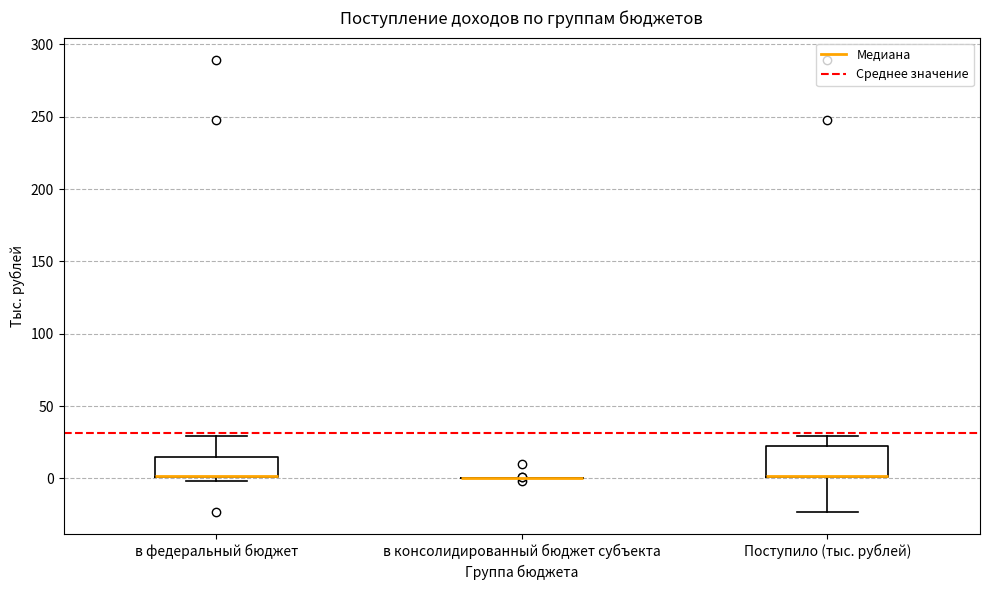

Reading left to right, transcribe this box plot: for each box, give where its median line is, the range the box spans, and where its two whiskers end, as read against the y-axis. The values are not printed on the chart, so give them approximately, as read against the axis.

в федеральный бюджет: median 0 (drawn on the box's lower edge), box 0 to 15, whiskers 0 (just below the box's lower edge) to 30
в консолидированный бюджет субъекта: box collapsed to a line at 0, whiskers 0 to 0
Поступило (тыс. рублей): median 0 (drawn on the box's lower edge), box 0 to 20, whiskers -25 to 30